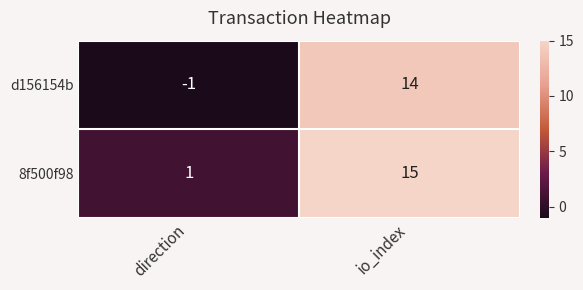

Reading left to right, list all the values displayed in this chart.

d156154b: direction=-1	io_index=14
8f500f98: direction=1	io_index=15